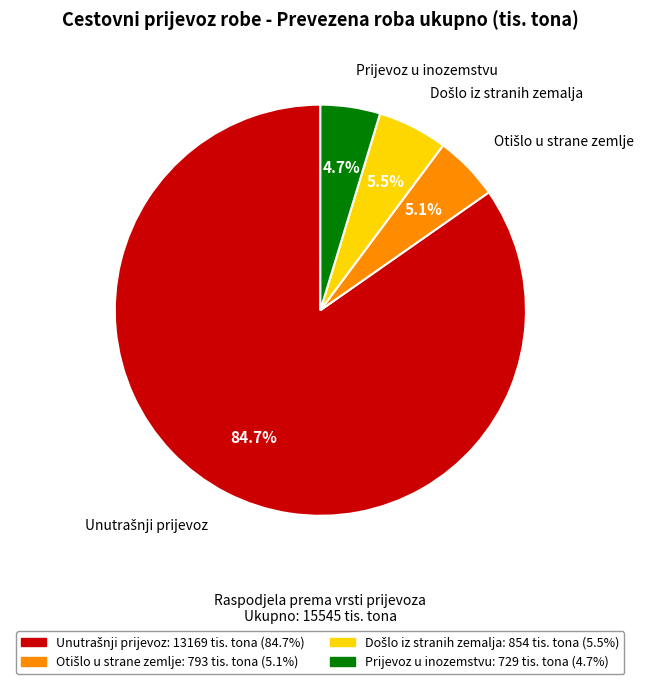

Is there a majority slice in this chart?

Yes